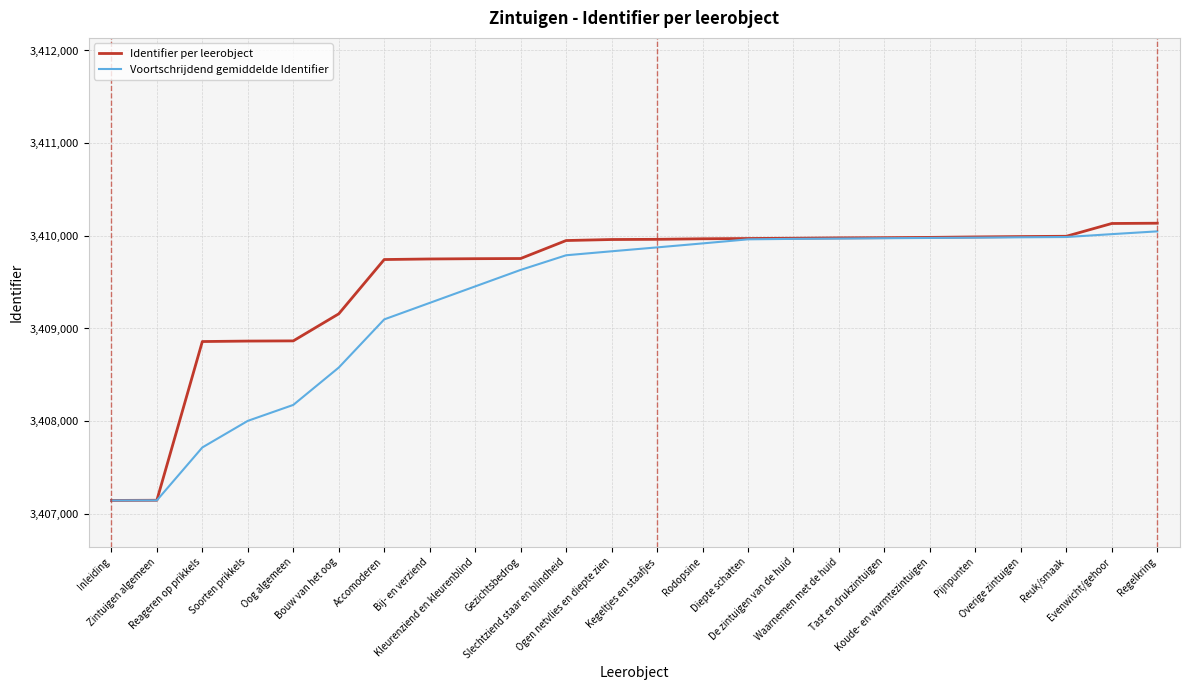

What is the difference between the highest and lowest values at Rodopsine?

50